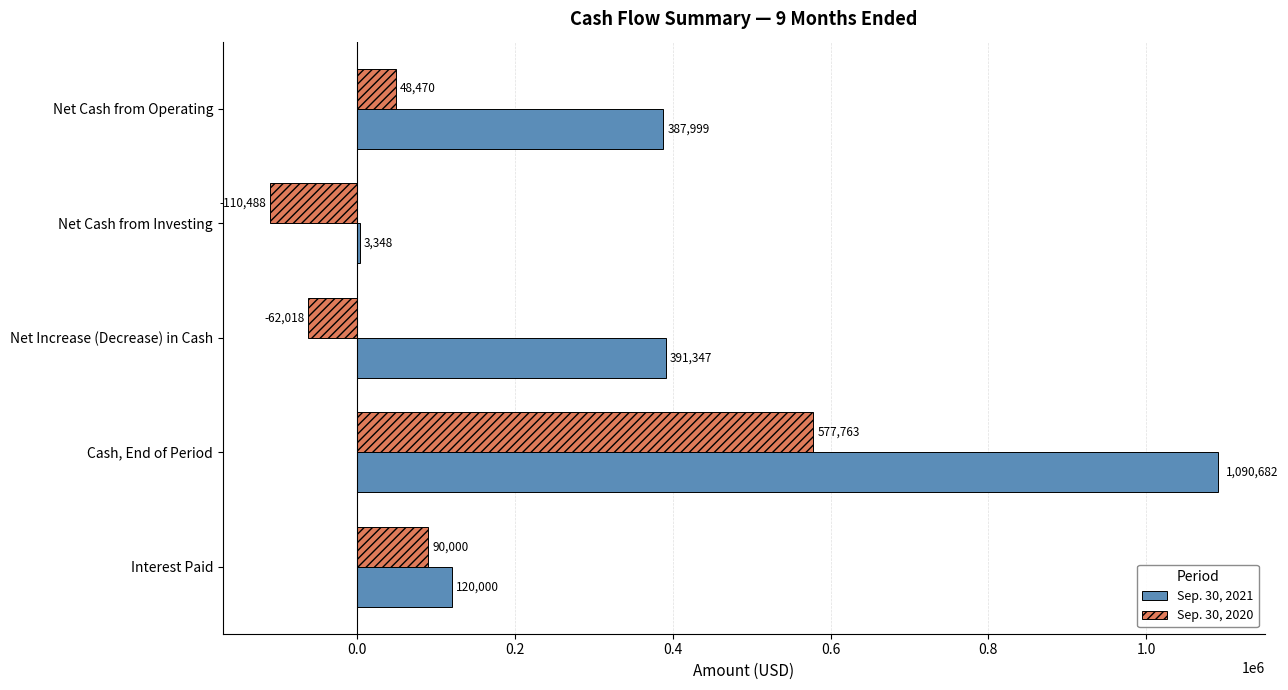

What is the maximum value for Sep. 30, 2021?

1090682